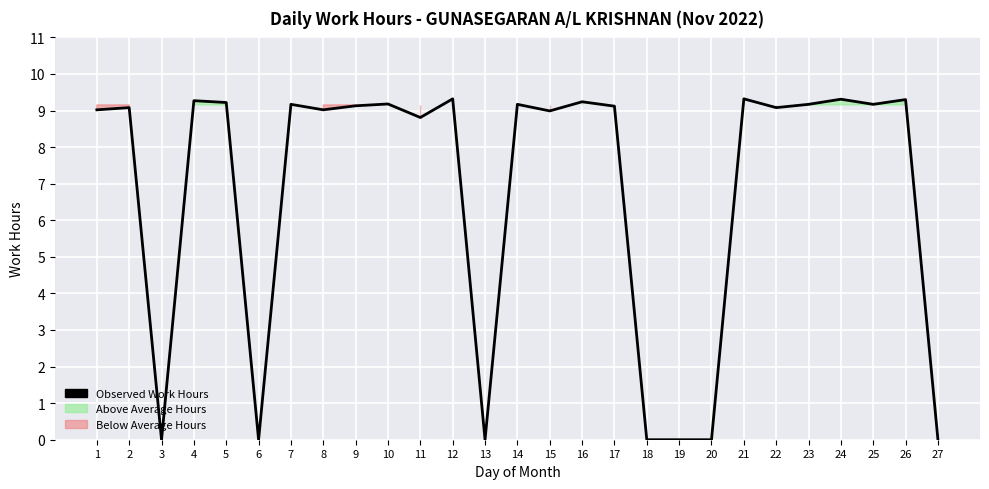

What is the value of the 23rd point from the left?

9.2